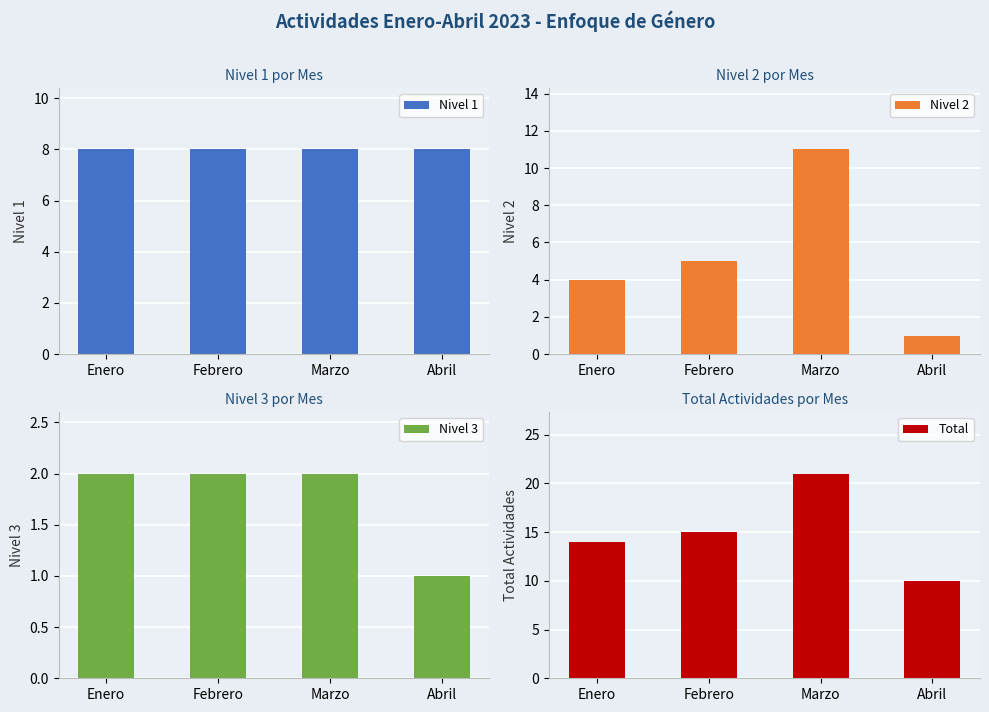

Between Marzo and Febrero, which is larger?

Marzo